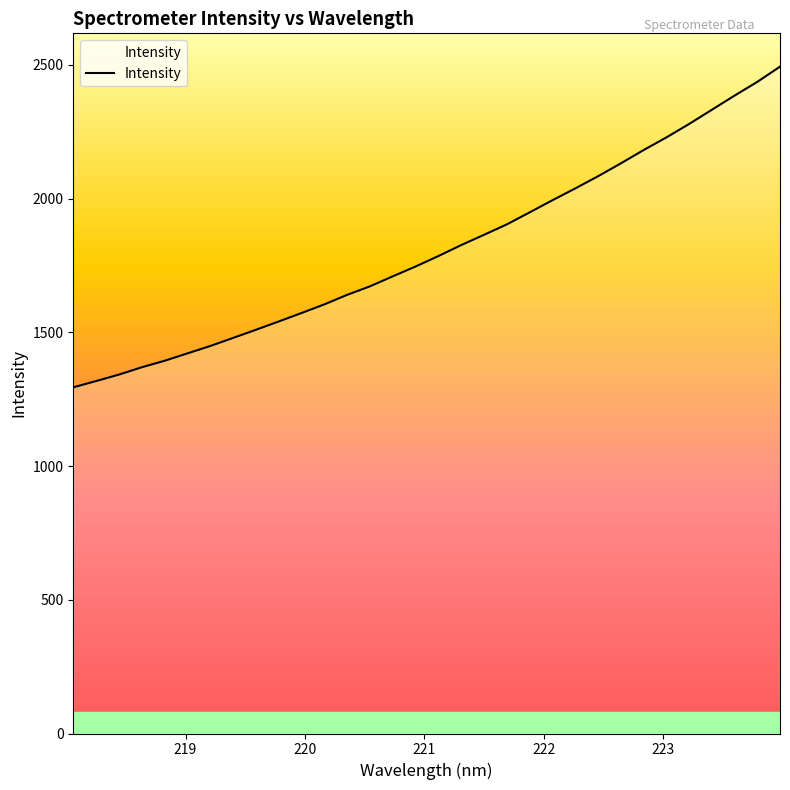

What is the greatest value displayed?

2493.0